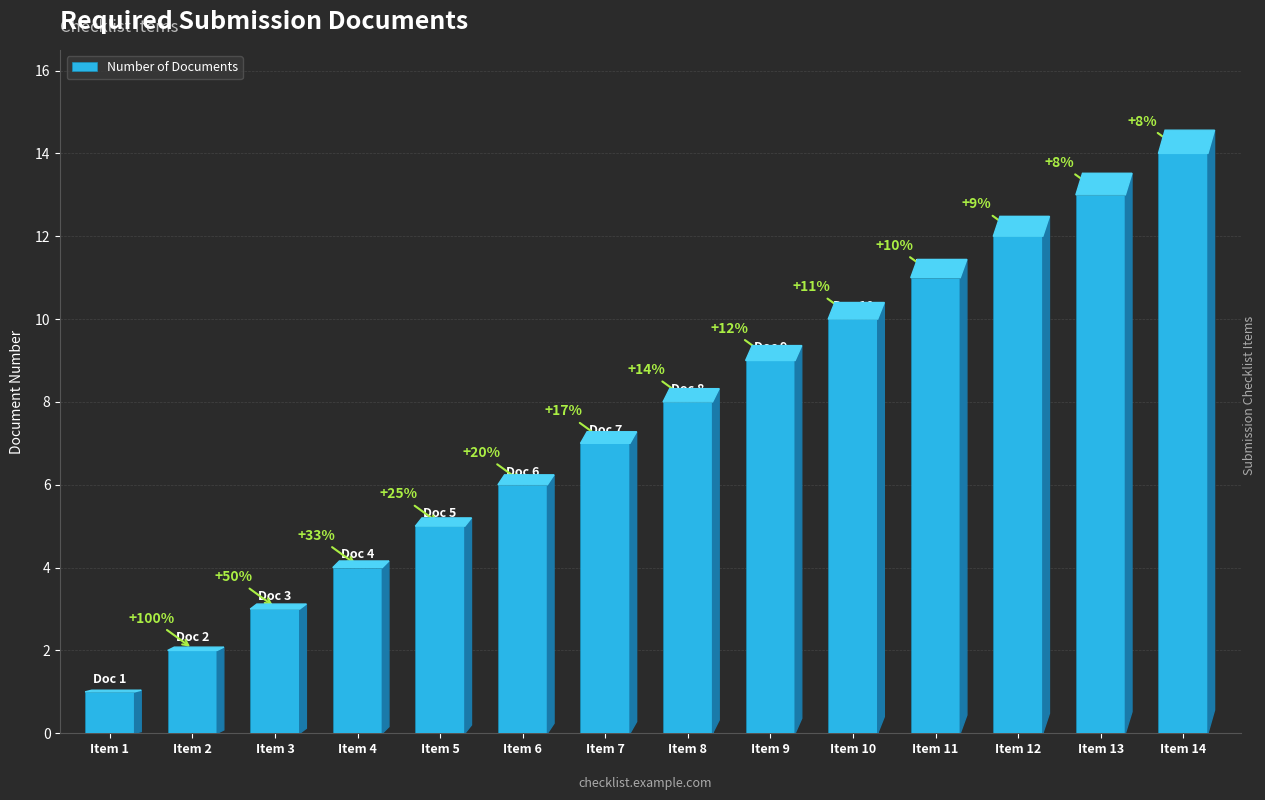

True or false: the data shows 13 at Item 7.

False